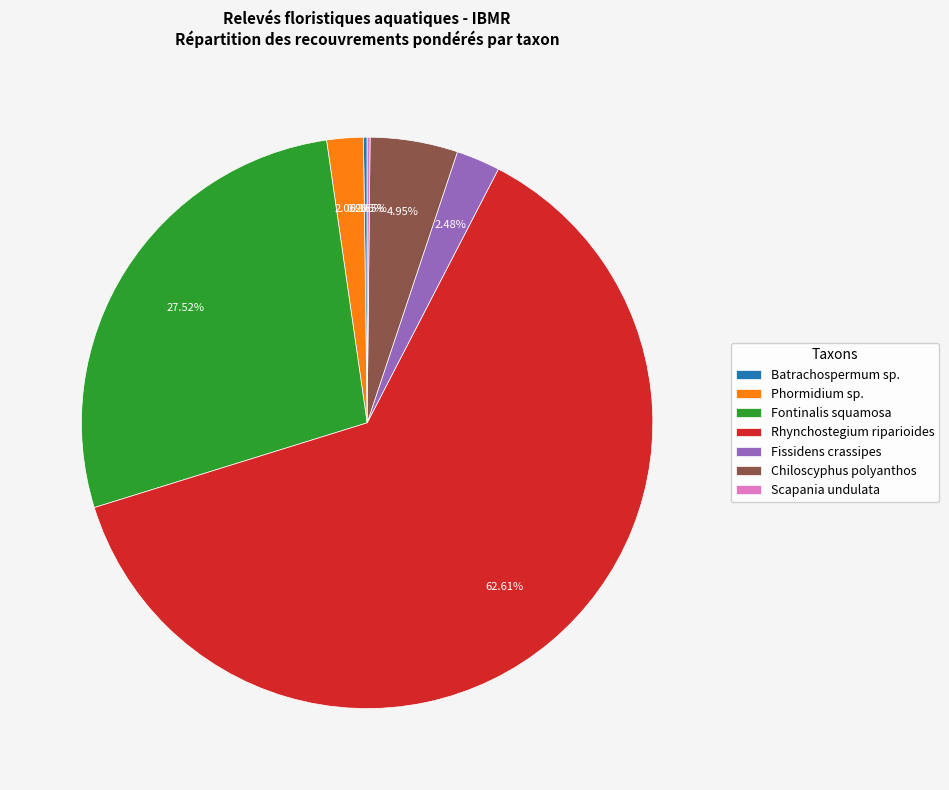

Which has a higher value, Fontinalis squamosa or Fissidens crassipes?

Fontinalis squamosa